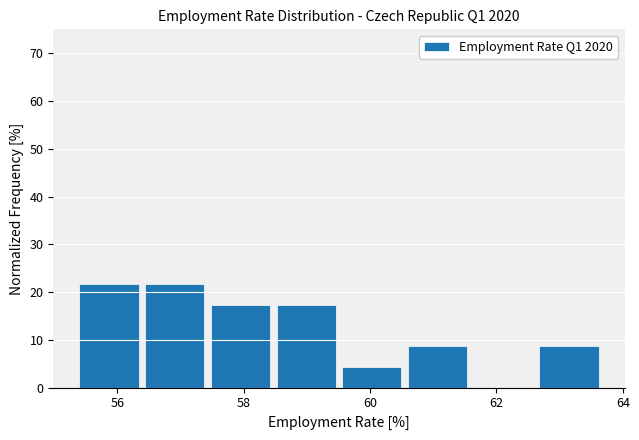

Reading left to right, list every bar in this chart as the range it spans on the x-axis followed by its height. Neither the bar edges nor the heights are printed on the chart, so give them approximately, as read against the axes.

55.4 to 56.4: 22
56.4 to 57.4: 22
57.4 to 58.6: 17
58.6 to 59.6: 17
59.6 to 60.6: 4
60.6 to 61.6: 9
61.6 to 62.6: 0
62.6 to 63.8: 9